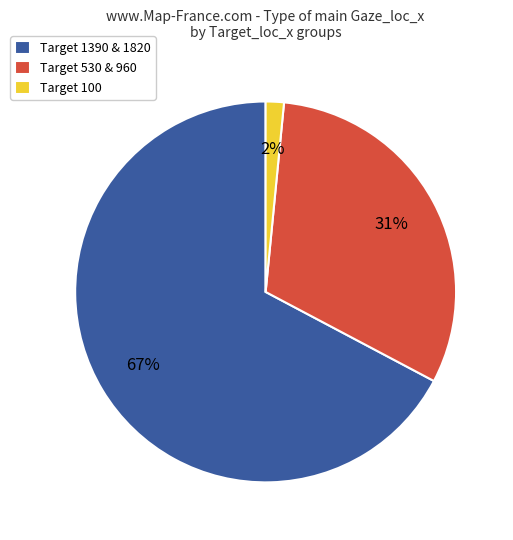

Rank the categories by value from highest to lowest.

Target 1390 & 1820, Target 530 & 960, Target 100